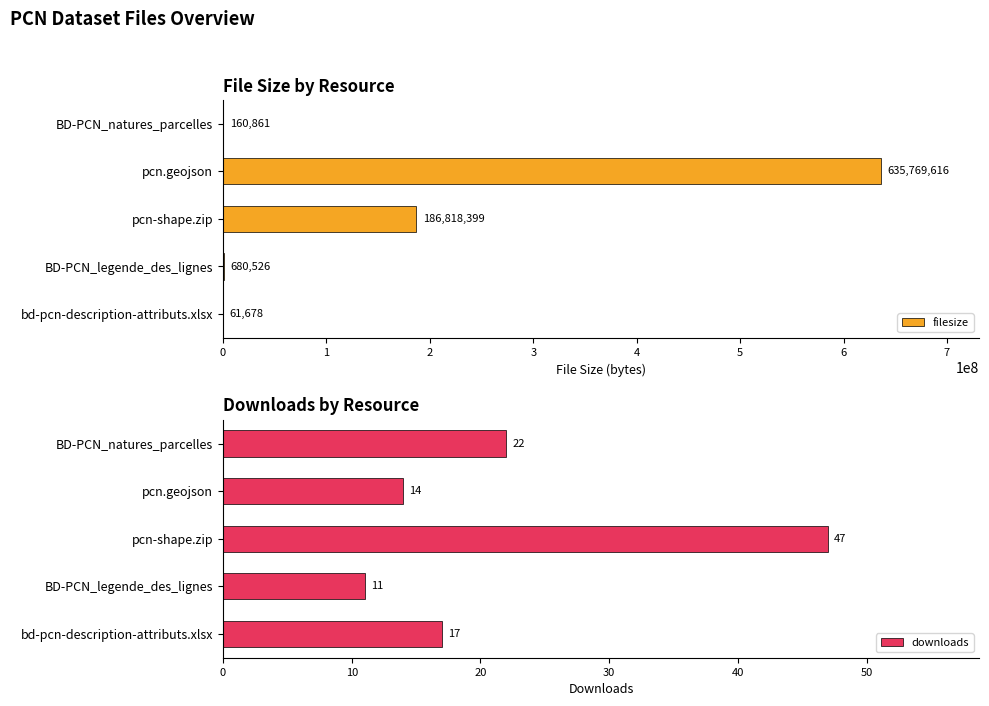

True or false: filesize has a value of 160861 at BD-PCN_natures_parcelles.

True